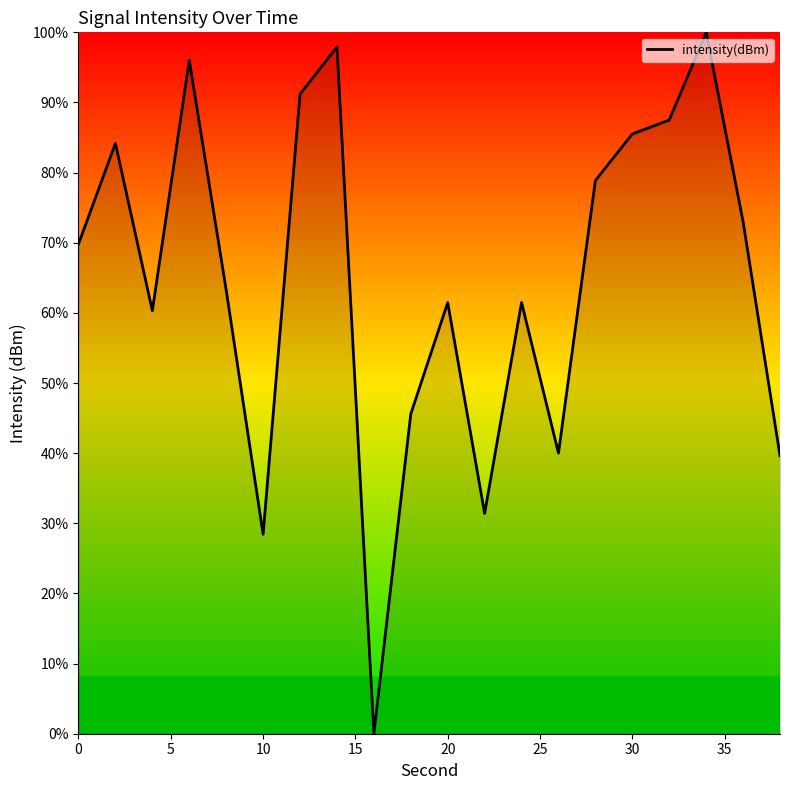

What is the difference between the maximum and minimum values?

100.0